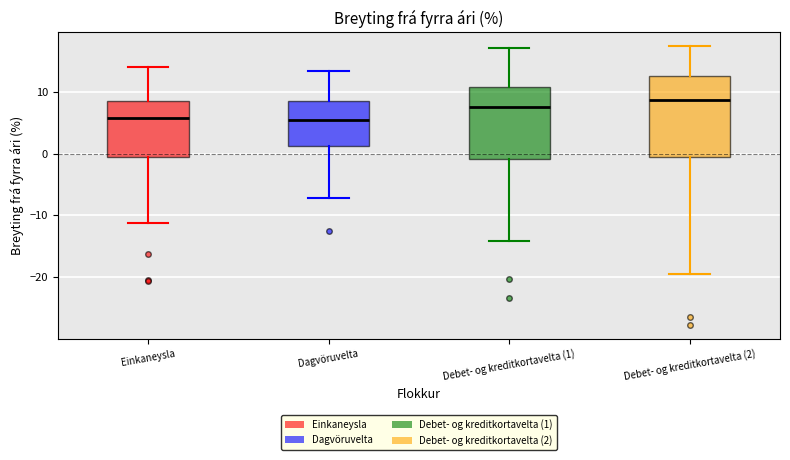

Which box's median line is the highest?

Debet- og kreditkortavelta (2)